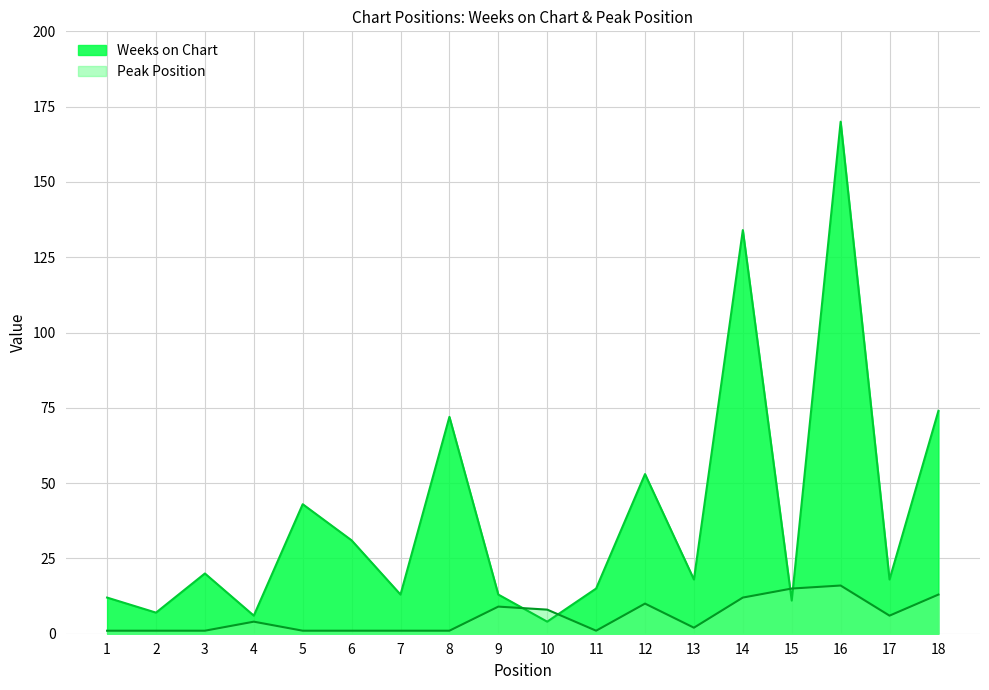

Reading left to right, transcribe all the data shown in this chart.

Weeks on Chart: 12	7	20	6	43	31	13	72	13	4	15	53	18	134	11	170	18	74
Peak Position: 1	1	1	4	1	1	1	1	9	8	1	10	2	12	15	16	6	13